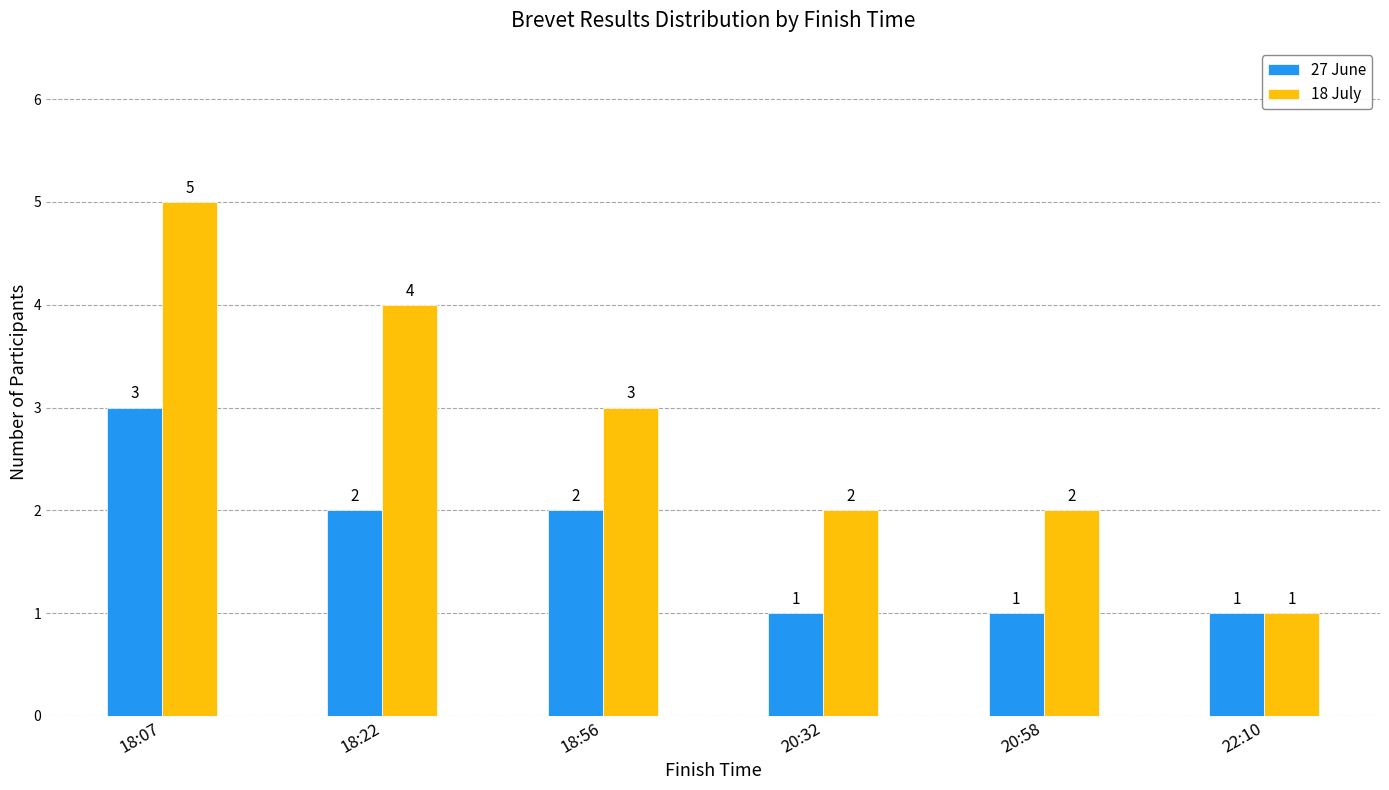

Reading left to right, transcribe all the data shown in this chart.

27 June: 3	2	2	1	1	1
18 July: 5	4	3	2	2	1